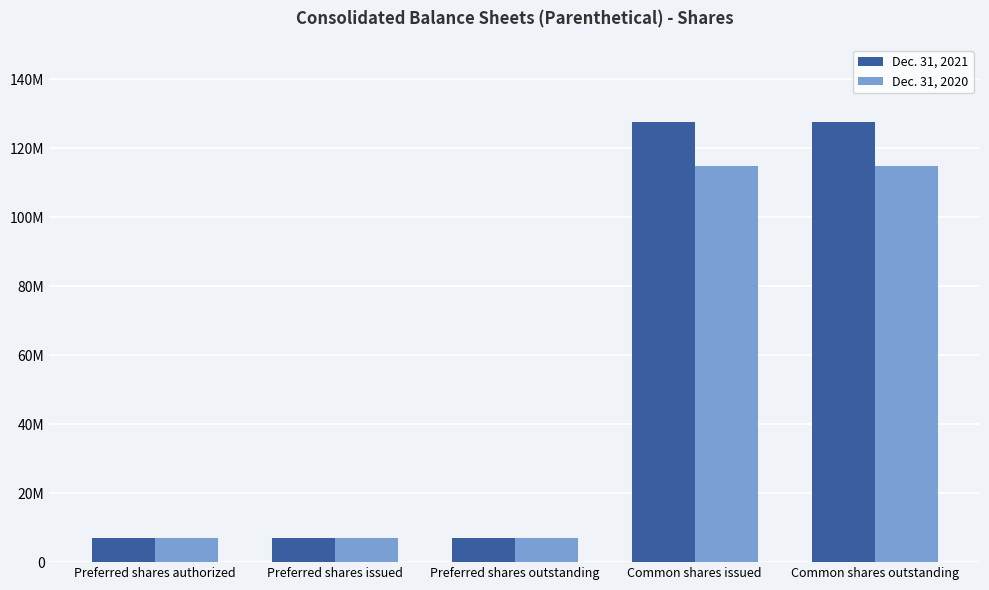

Is the value of Dec. 31, 2021 at Preferred shares issued greater than the value of Dec. 31, 2020 at Preferred shares outstanding?

No